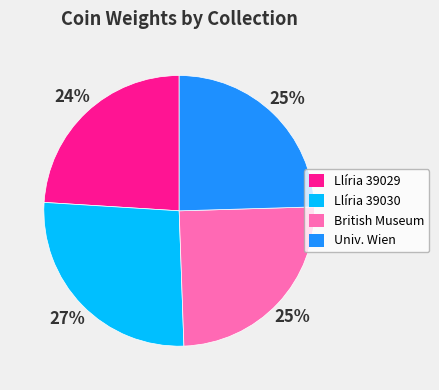

What is the smallest slice in the pie chart?

Llíria 39029